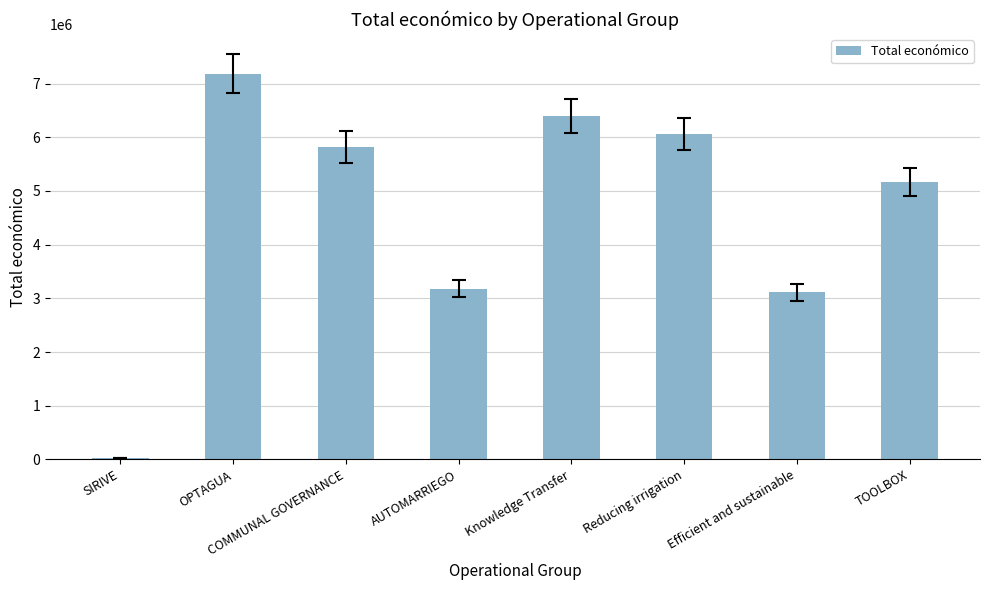

What is the smallest value displayed?

24017